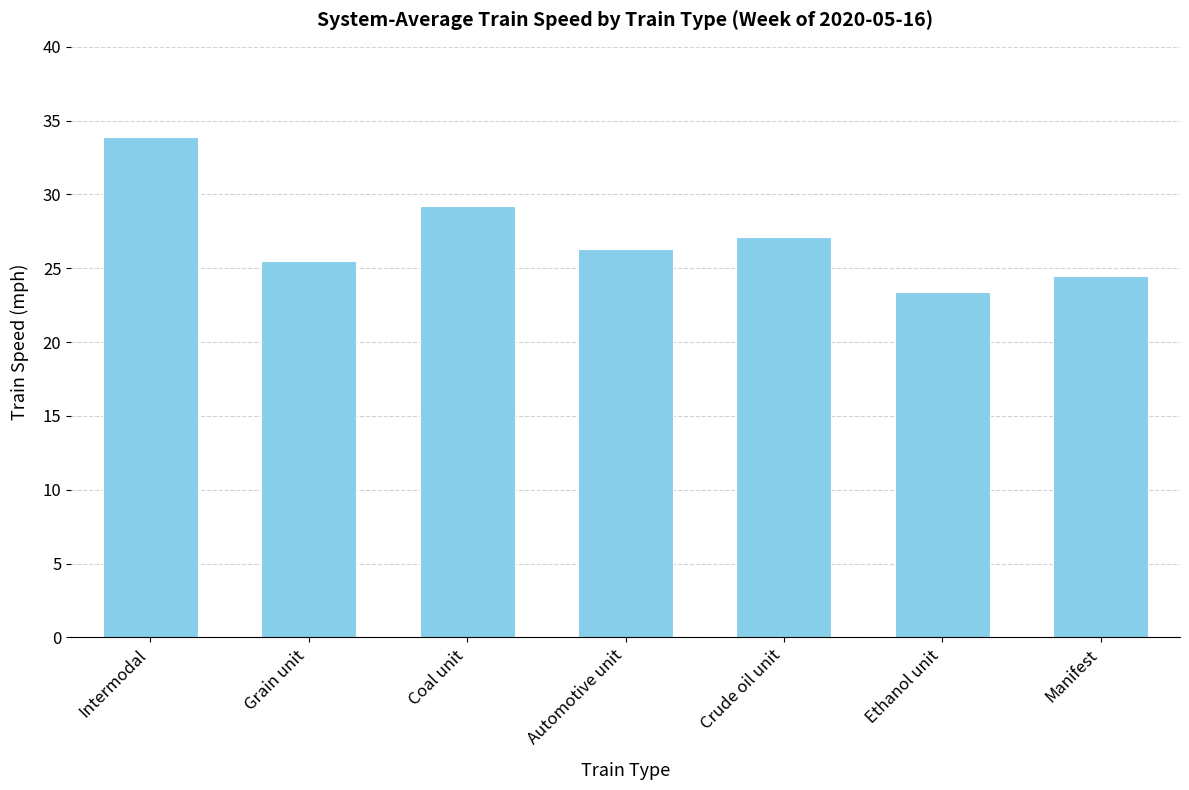

Are the bars horizontal?

No